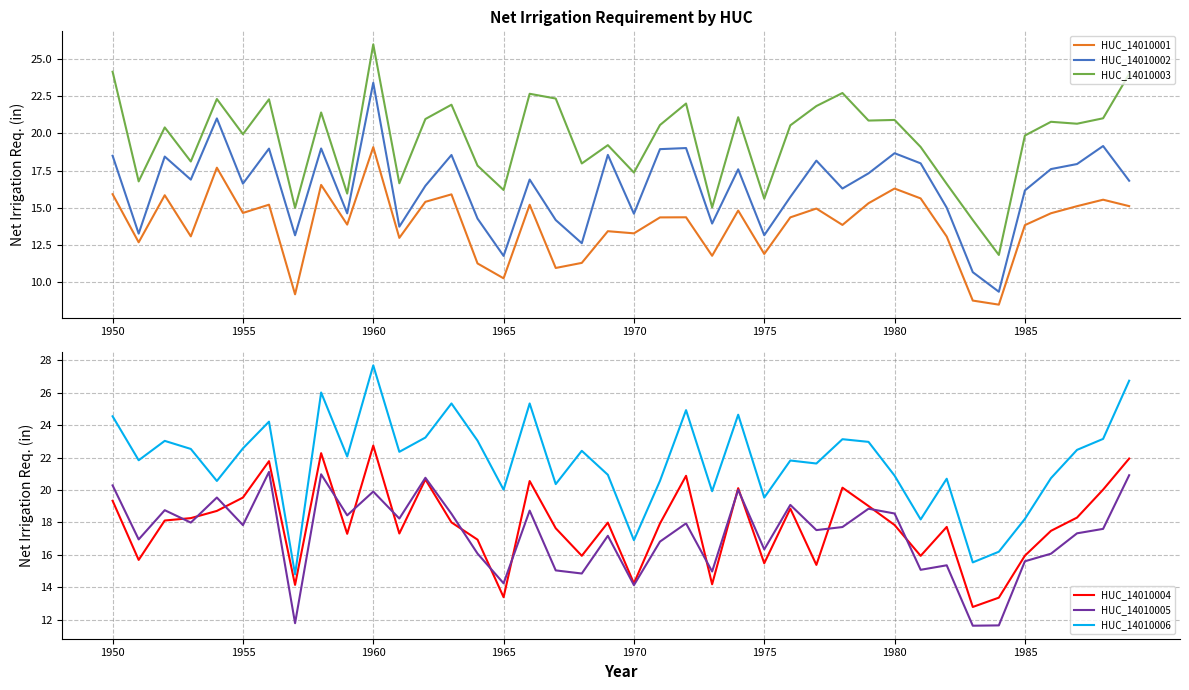

What are all the series names shown in the legend?

HUC_14010001, HUC_14010002, HUC_14010003, HUC_14010004, HUC_14010005, HUC_14010006